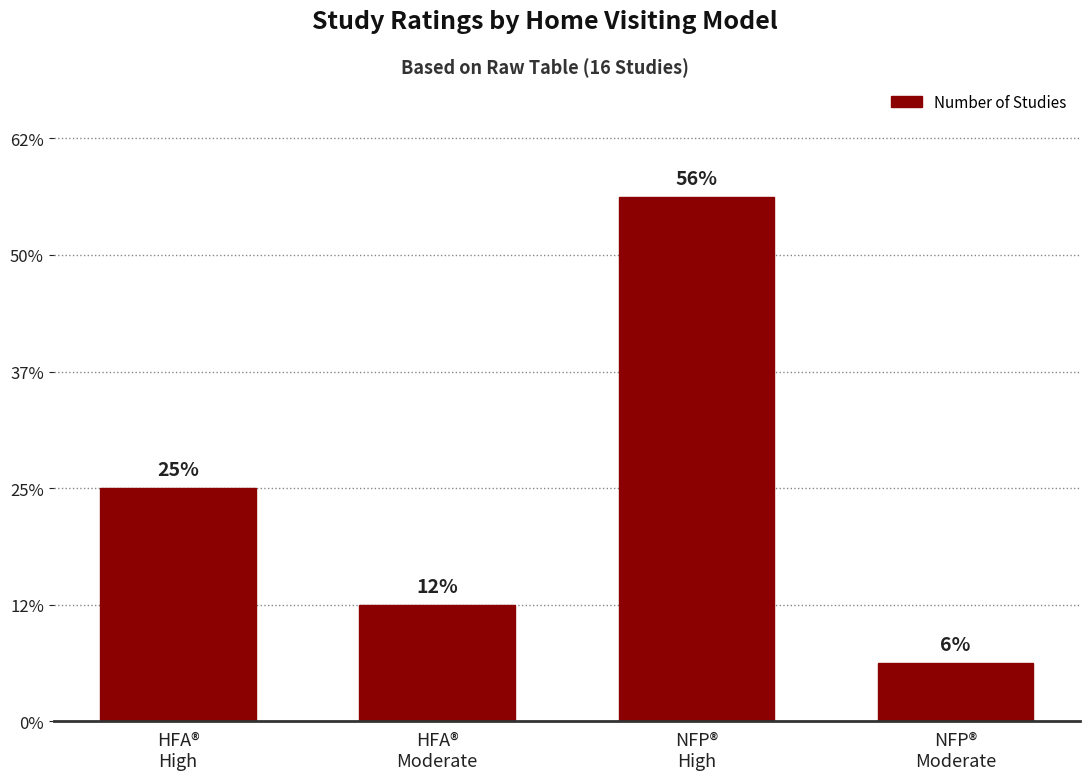

Does the chart contain any negative values?

No